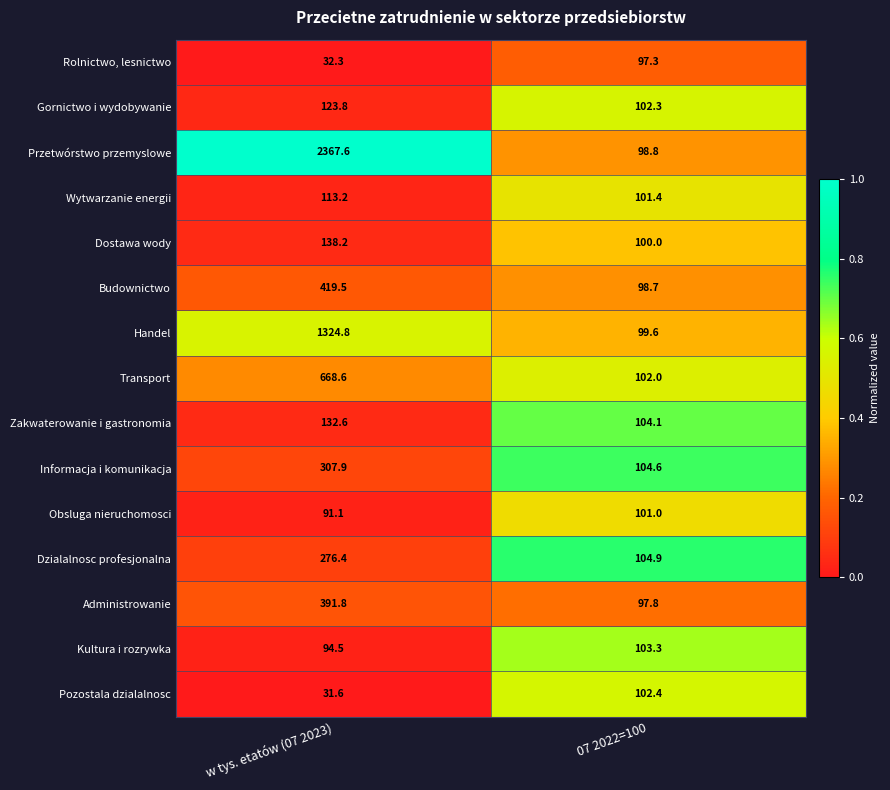

What is the spread (max minus min) of values at 07 2022=100?

7.6